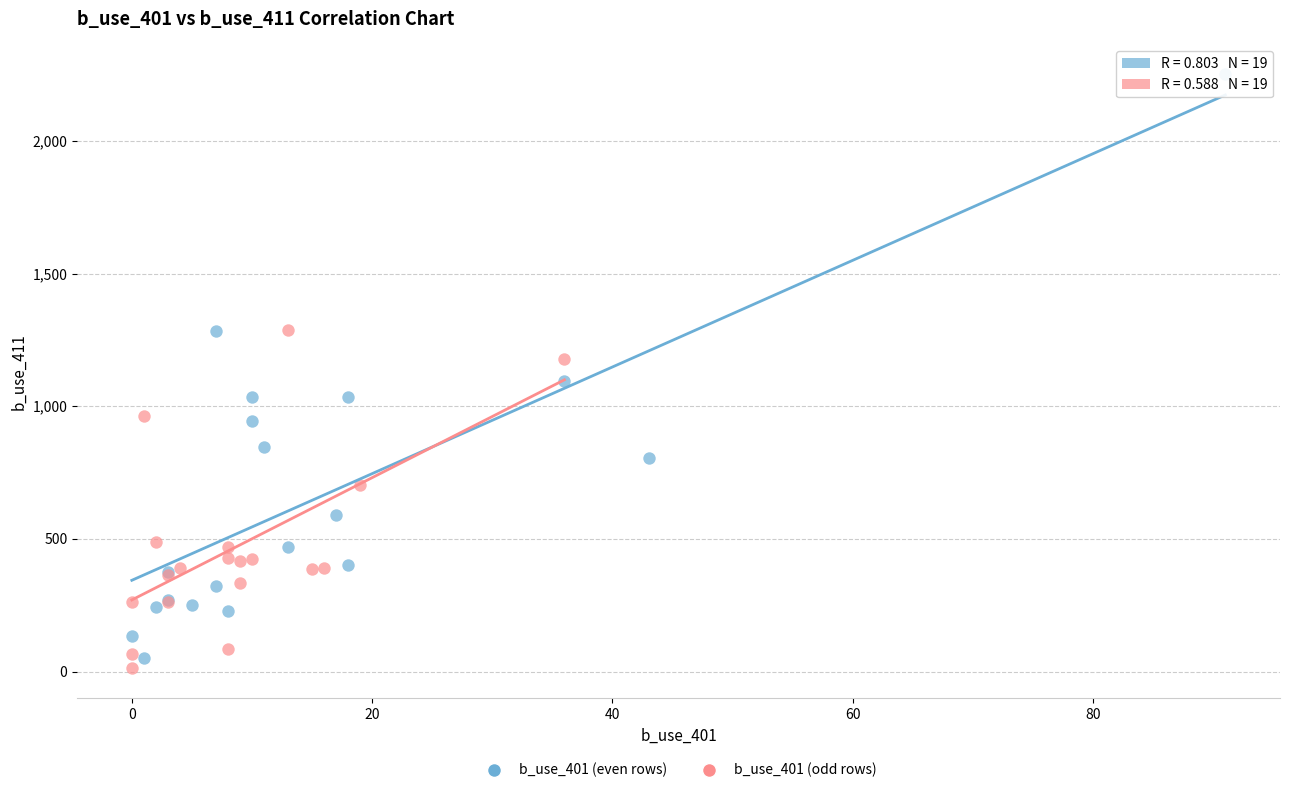

Which series has the largest Y range (max minus min)?

b_use_401 (even rows)